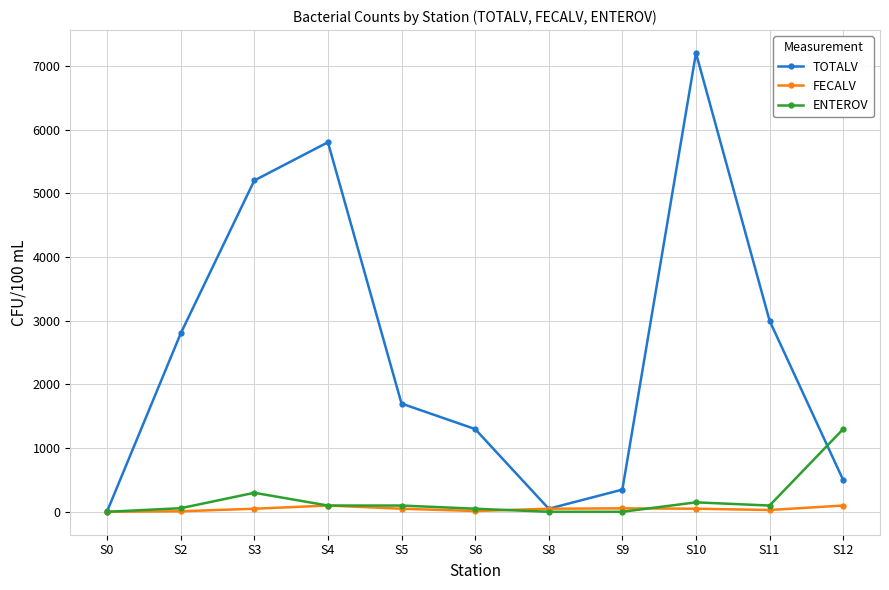

Which series has the largest range (max minus min)?

TOTALV